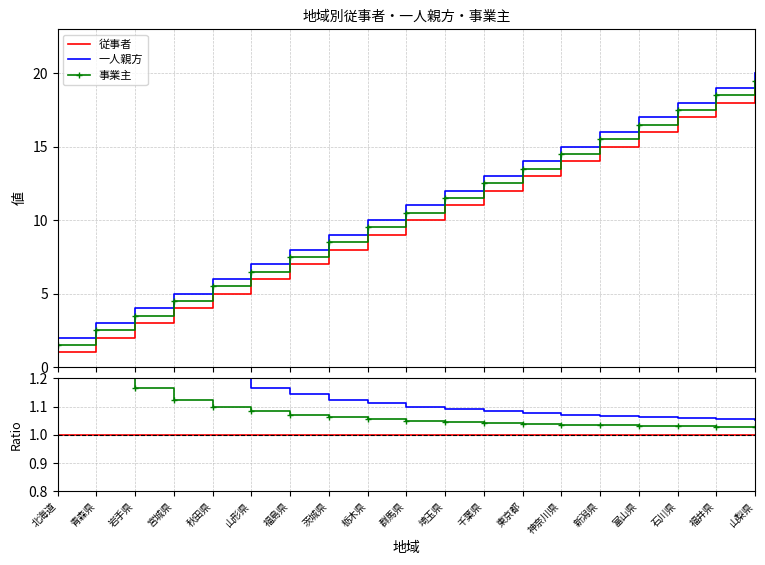

The 一人親方 series shows 0.8 at 茨城県. True or false?

False